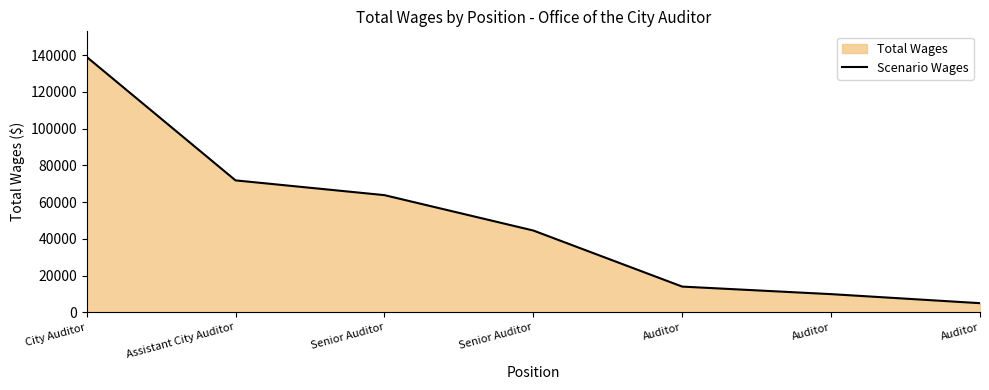

Reading left to right, extract all data points from this chart.

139032	71826	63795	44538	14024	9917	5000